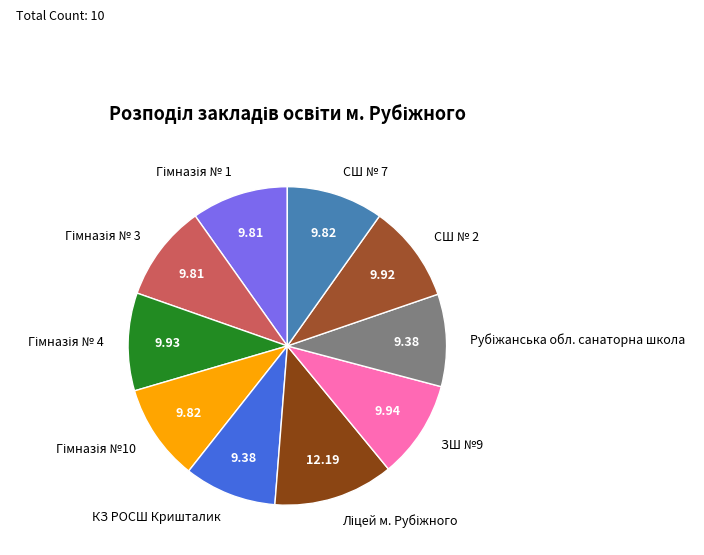

How many segments does this pie chart have?

10